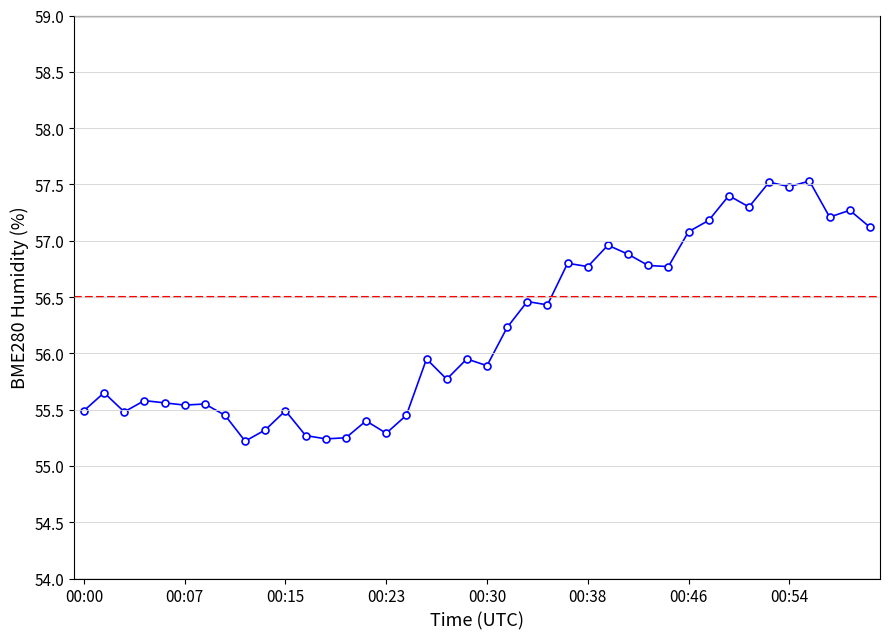

Count the number of categories in the chart.

40